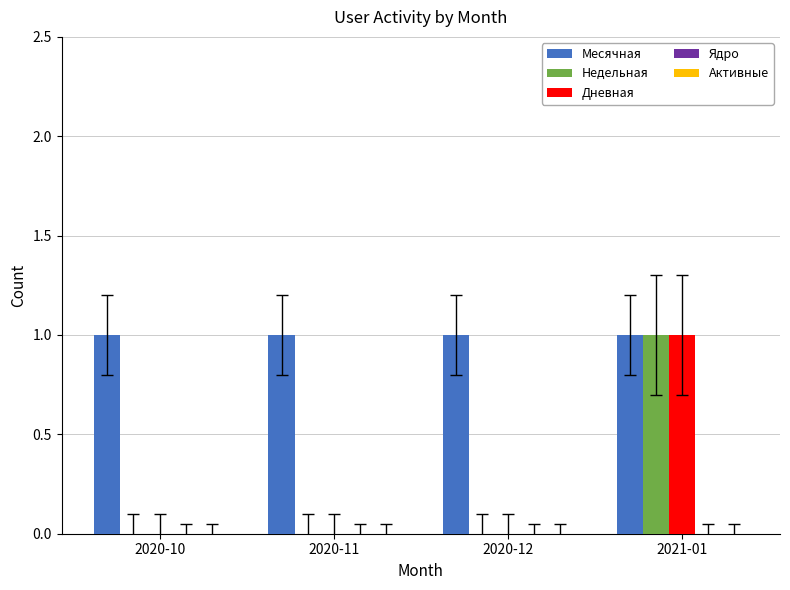

The Месячная series shows 1 at 2020-10. True or false?

True